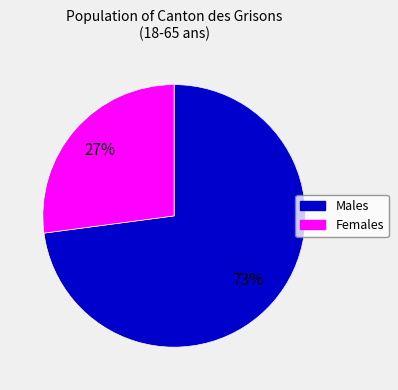

To the nearest percent, what is the average slice percentage?

50%